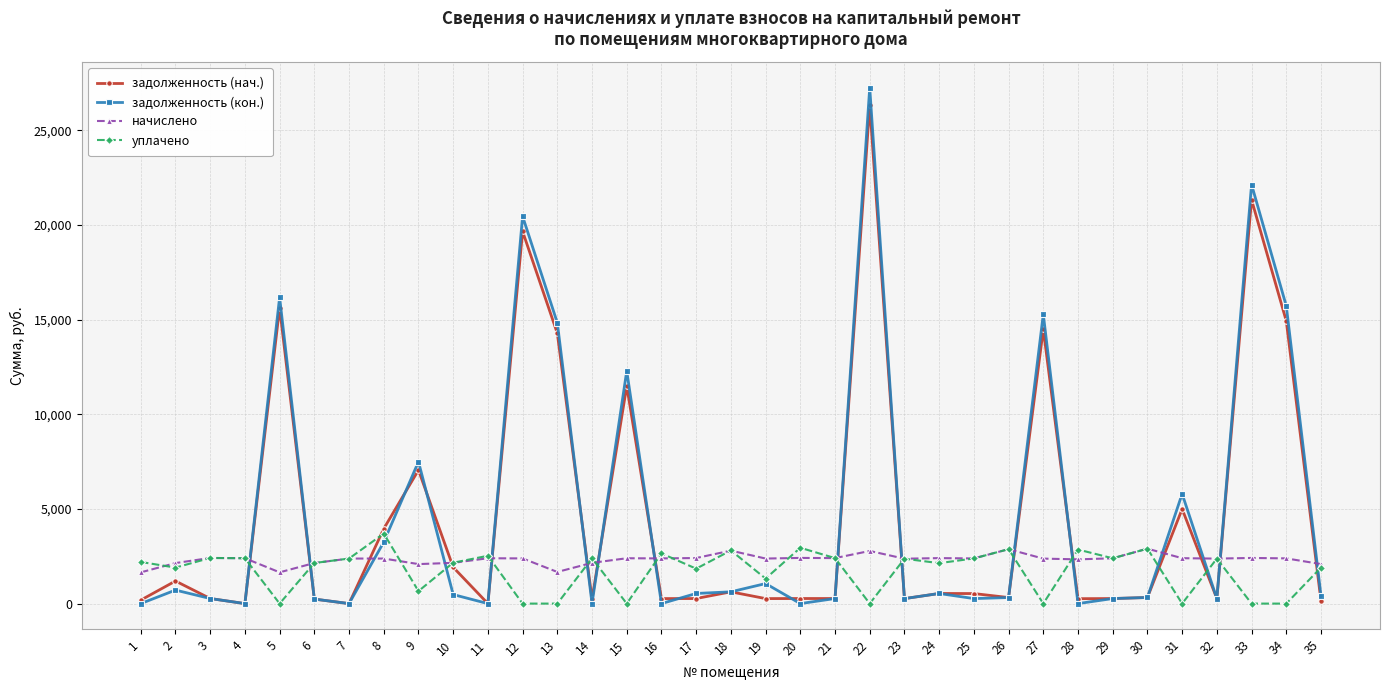

True or false: задолженность (кон.) has more than 1 points higher than both neighbors.

True